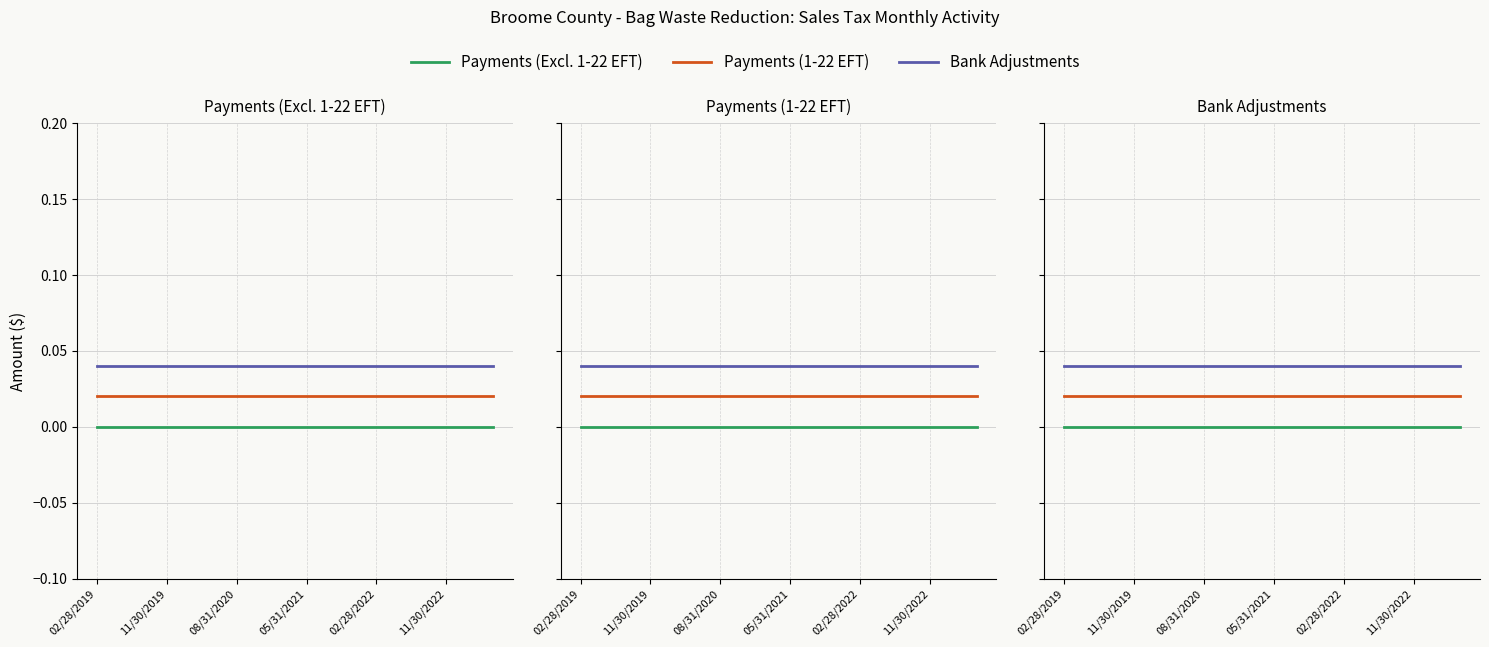

True or false: Payments (Excl. 1-22 EFT) and Bank Adjustments intersect in this chart.

False